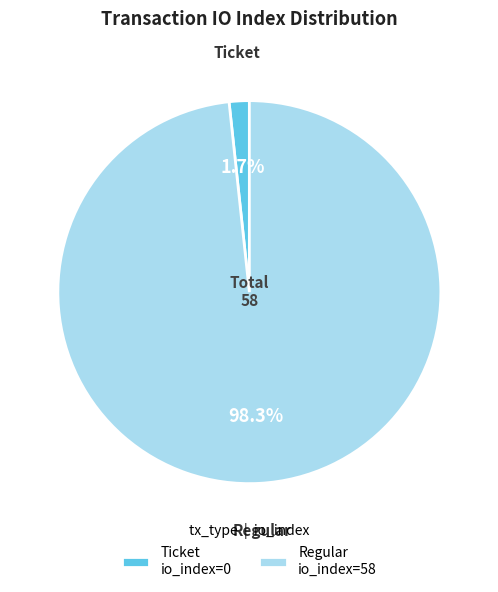

Which category has the smallest portion of the pie?

Ticket io_index=0